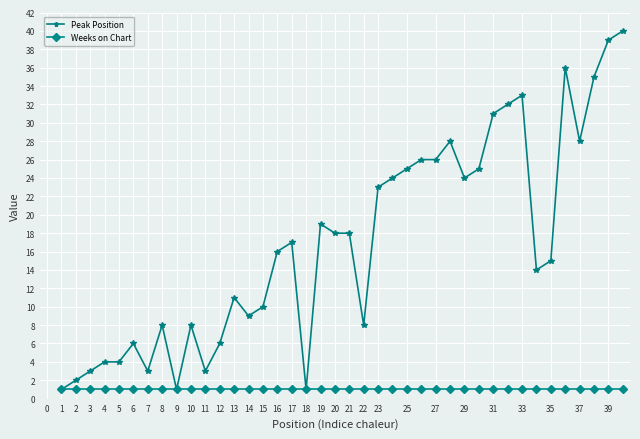

How many lines are shown in the chart?

2